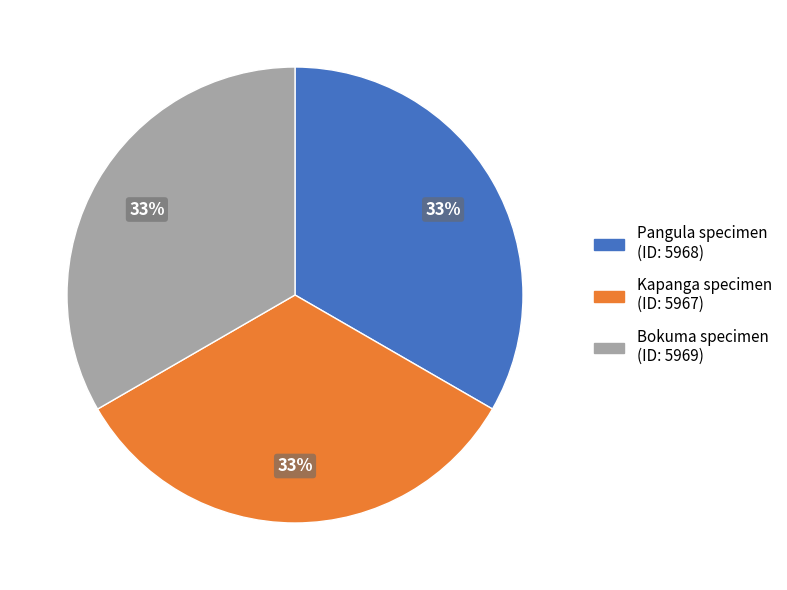

To the nearest percent, what percentage of the pie is Pangula specimen (ID: 5968)?

33%